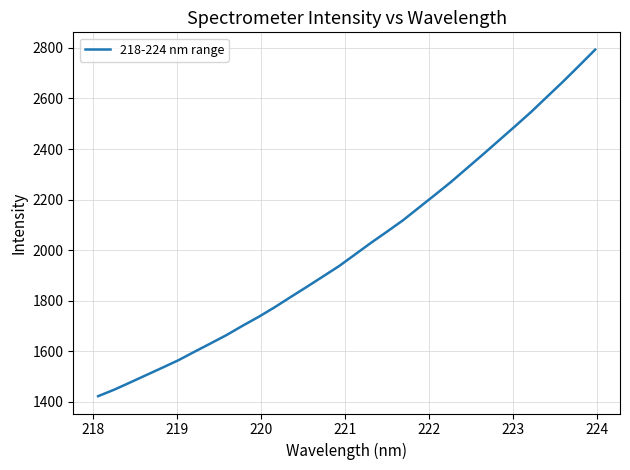

What is the smallest value displayed?

1422.8